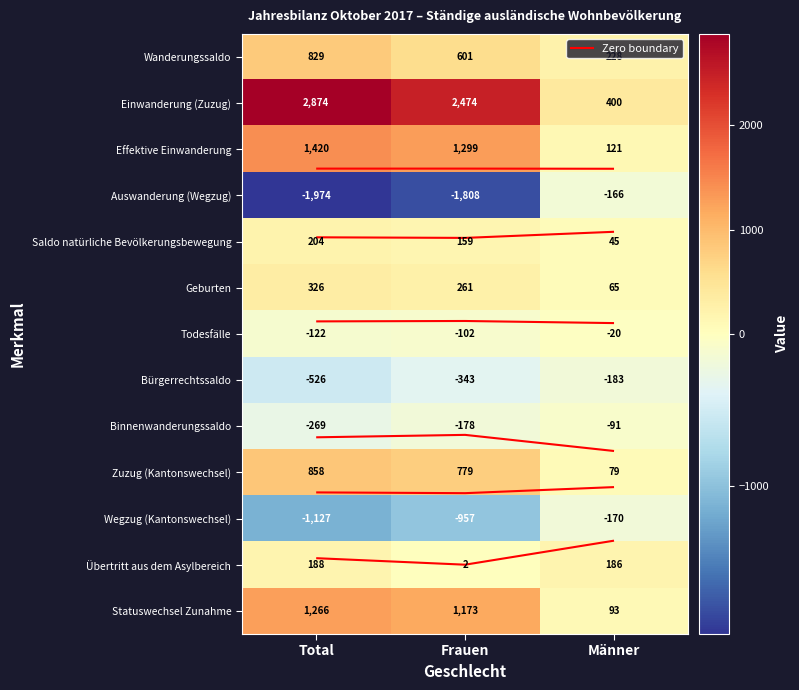

Count the Binnenwanderungssaldo values in the range -269 to -91.

3